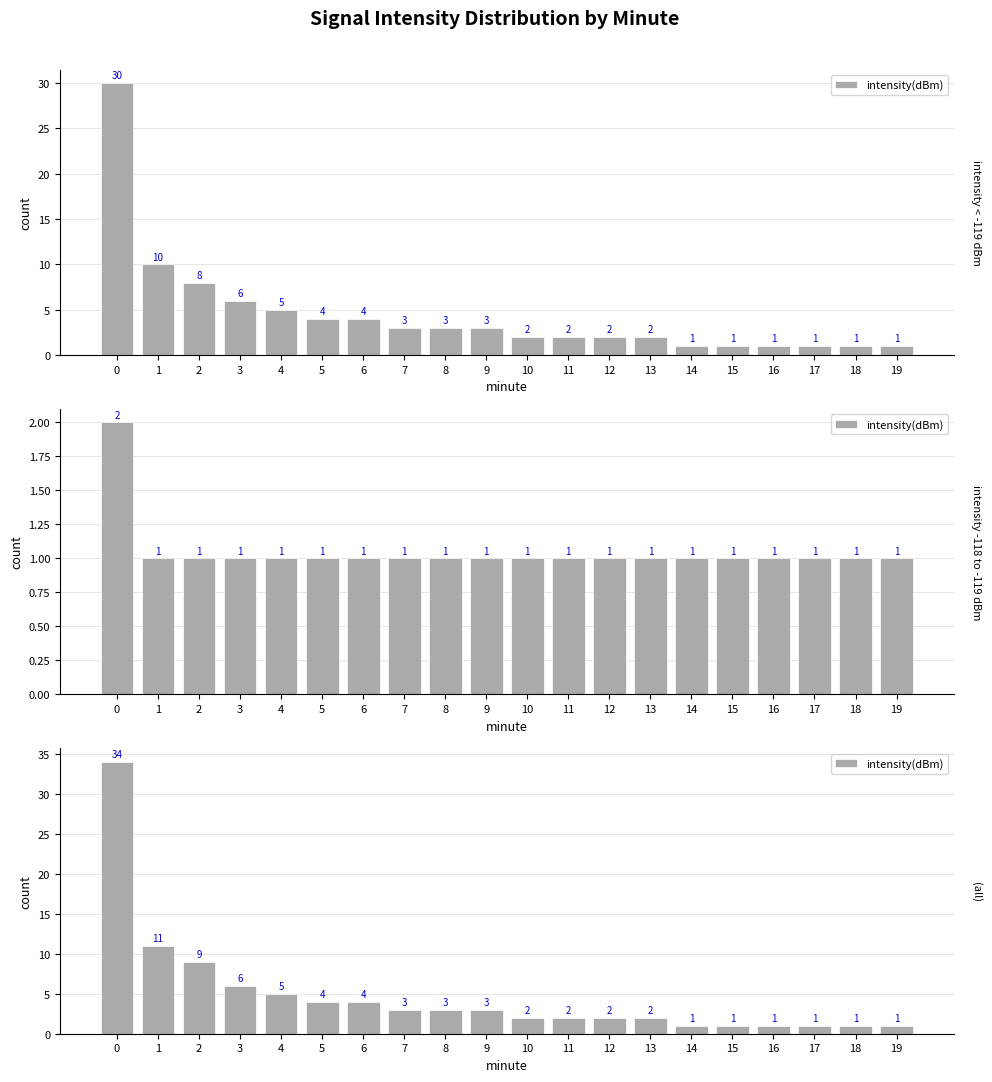

Reading right to left, what are all the values shown in this chart?

1	1	1	1	1	1	2	2	2	2	3	3	3	4	4	5	6	9	11	34